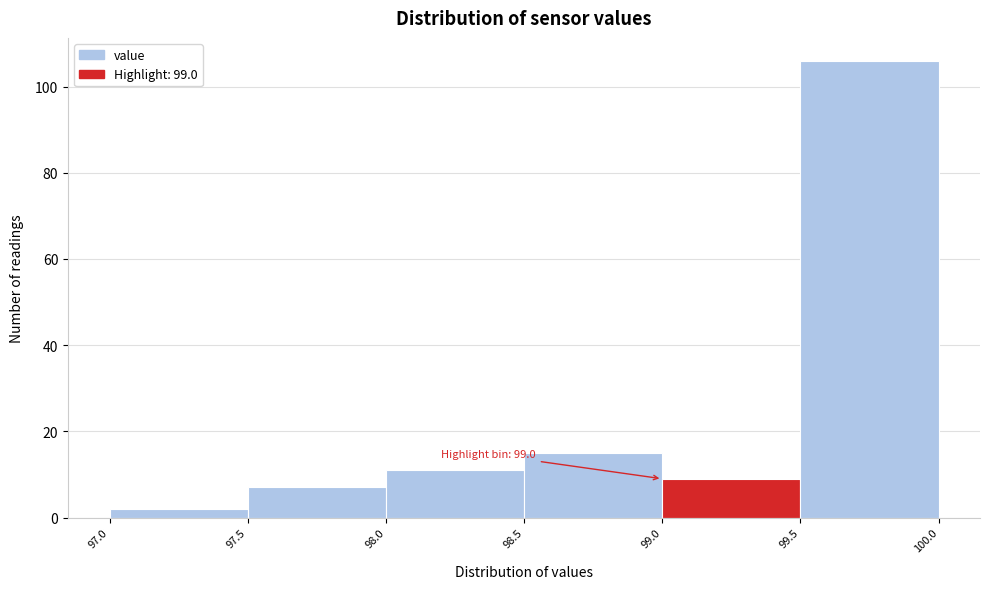

Over which range of the x-axis is the bar tallest?

99.5 to 100.0